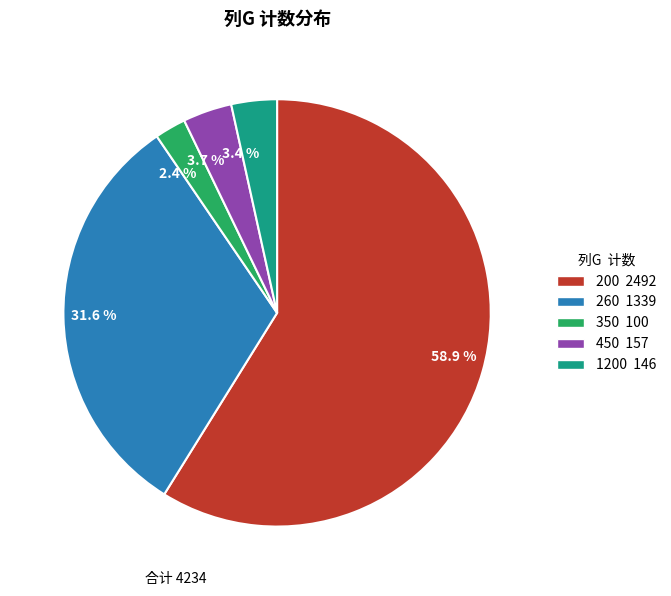

Count the number of slices in the pie.

5